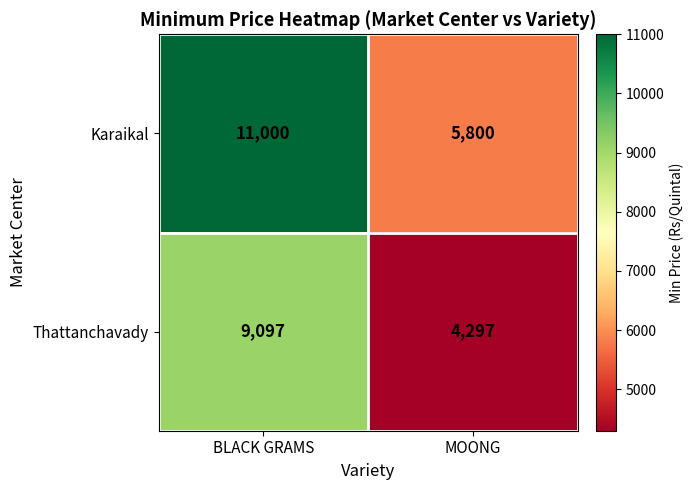

Which series changed the most between BLACK GRAMS and MOONG?

Karaikal